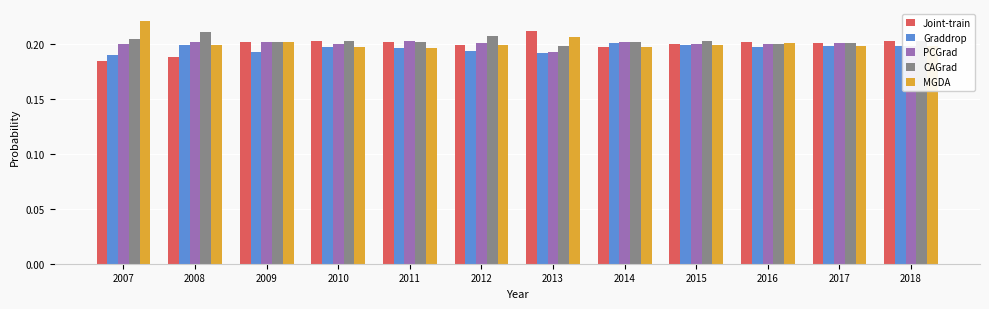

The value of Joint-train at 2014 is 0.2. True or false?

True